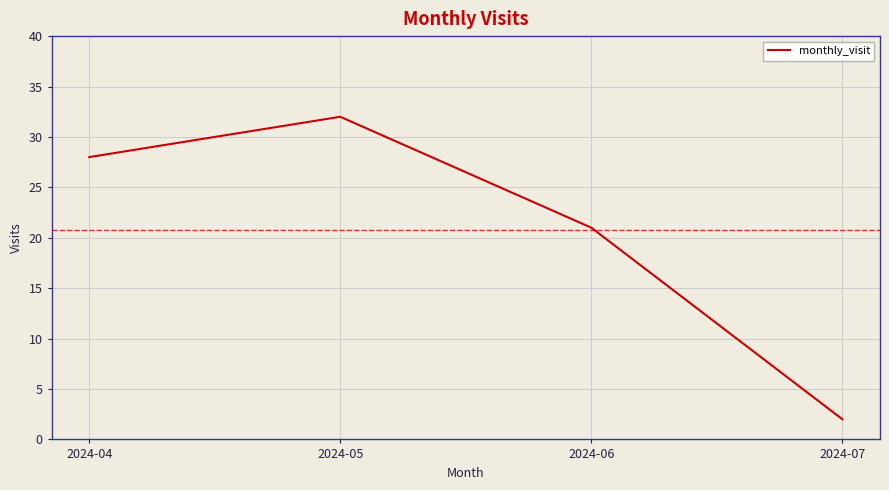

What is the sum of all values?

83